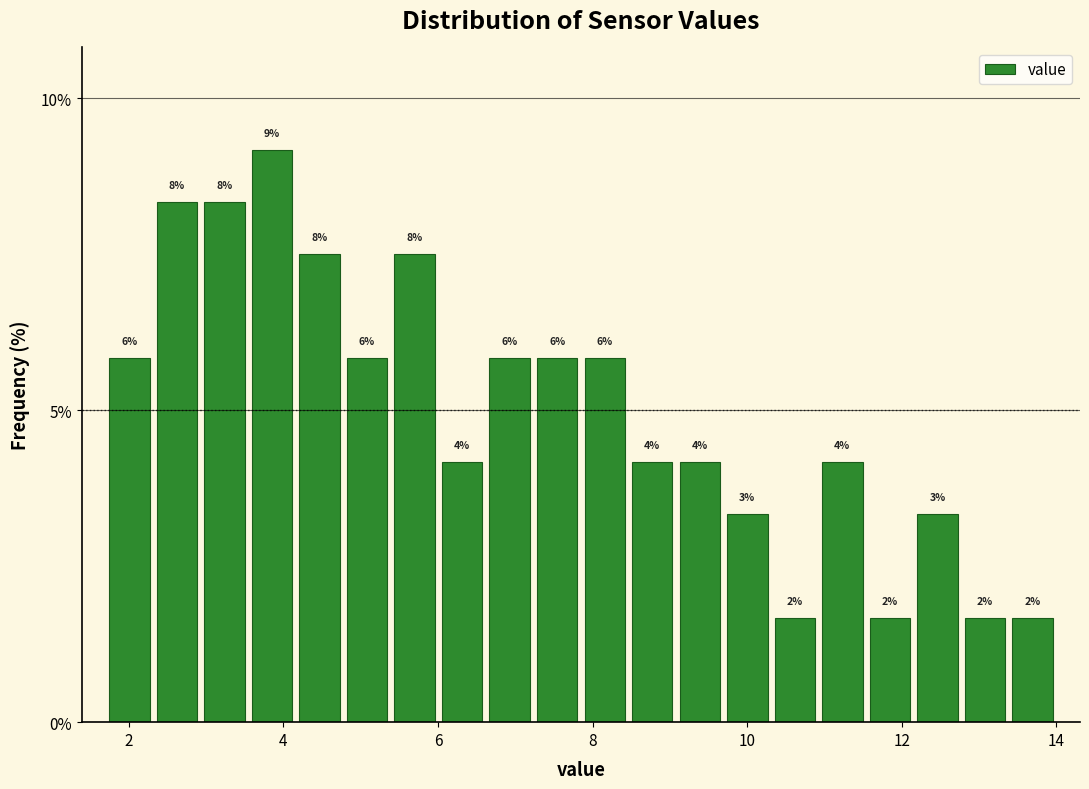

Read against the x-axis, roughly where is the centre of the tallest bar?

3.8